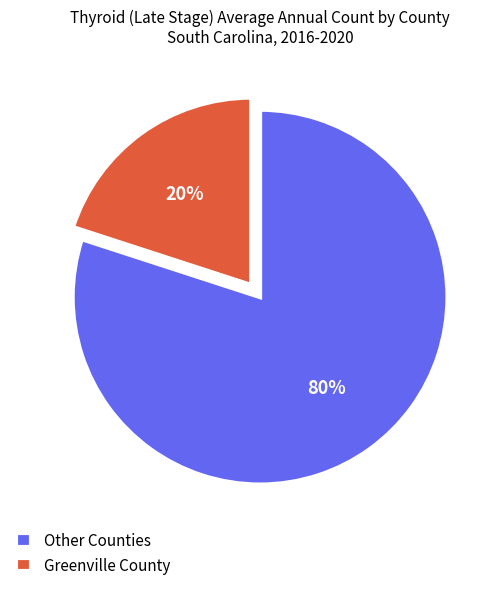

Is it true that Other Counties is 66% of the pie?

False